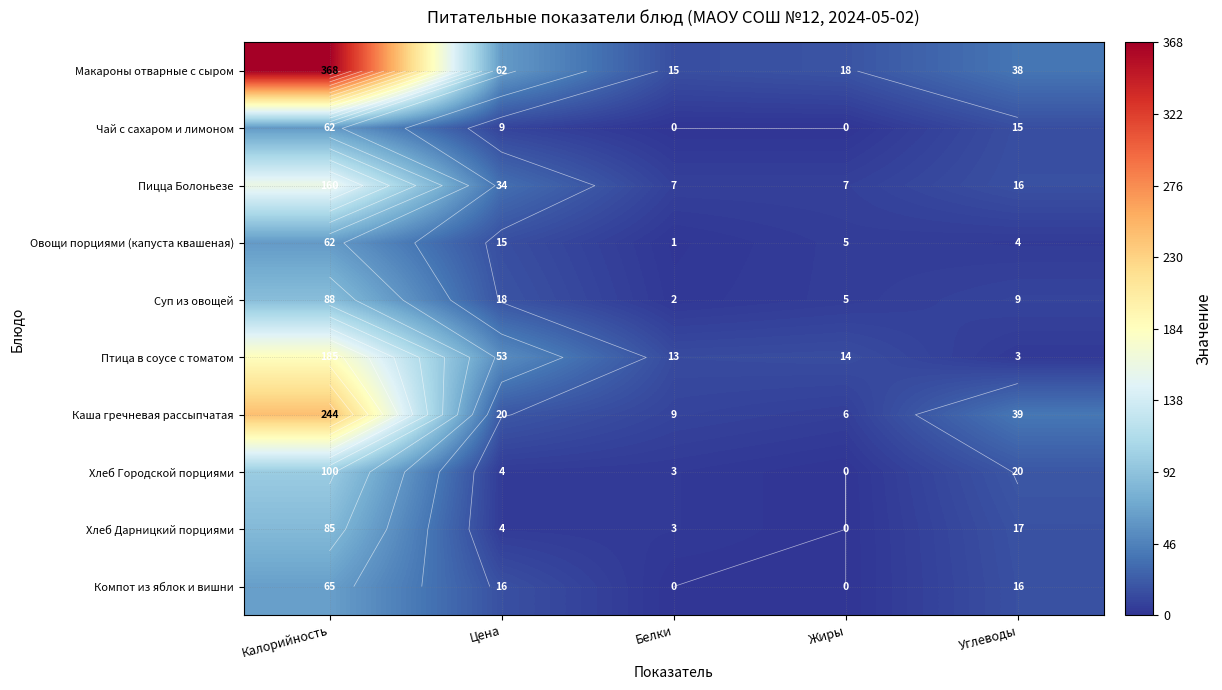

Where does the Хлеб Дарницкий порциями series first go above 4?

Калорийность